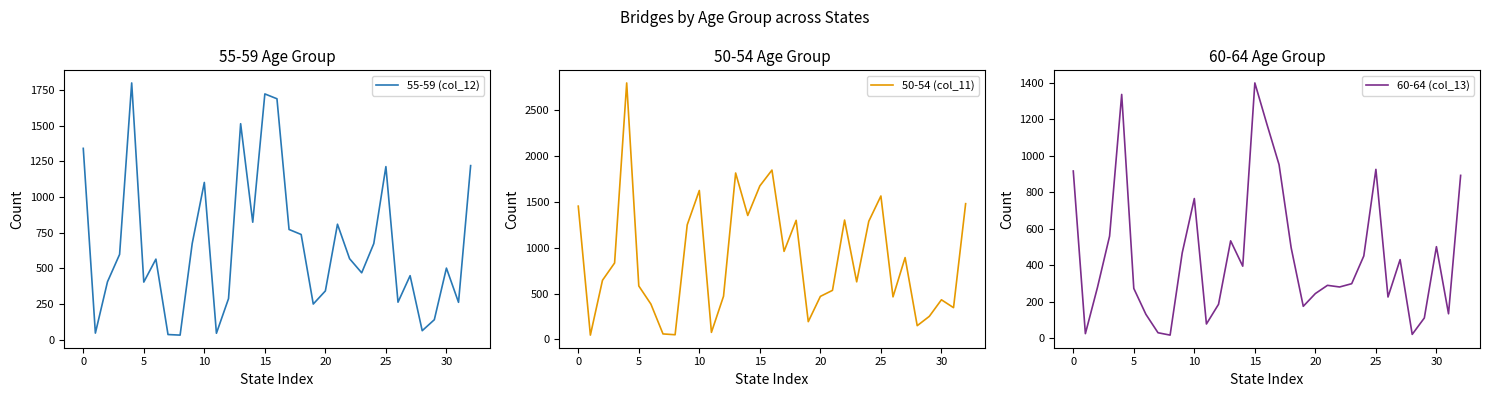

What is the total value across all series at 30?

125